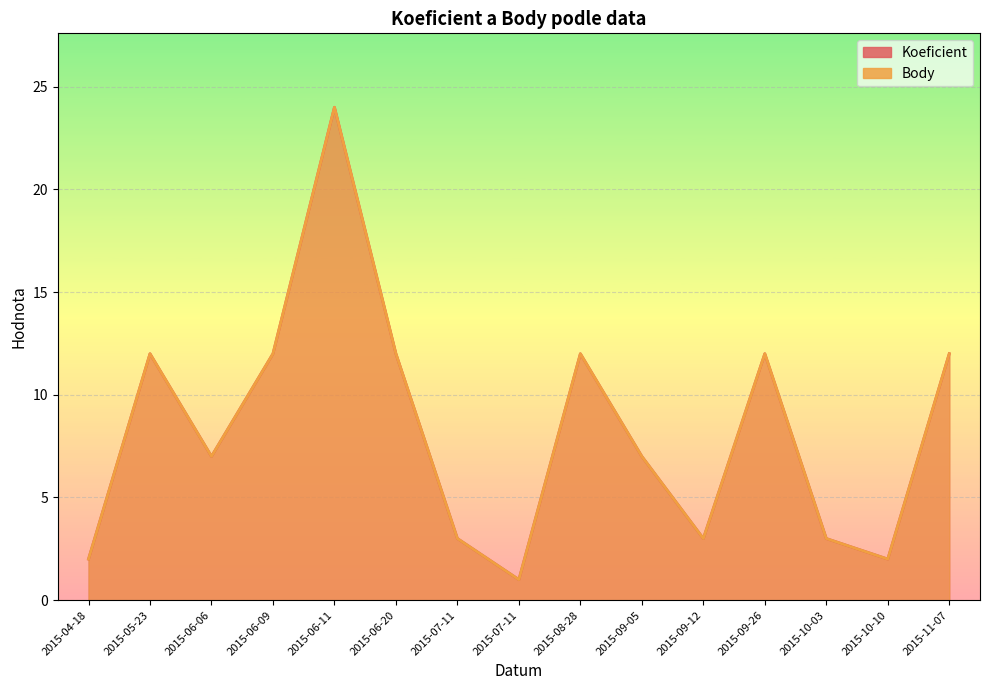

At 2015-04-18, list the series in order from smallest to largest.

Koeficient, Body